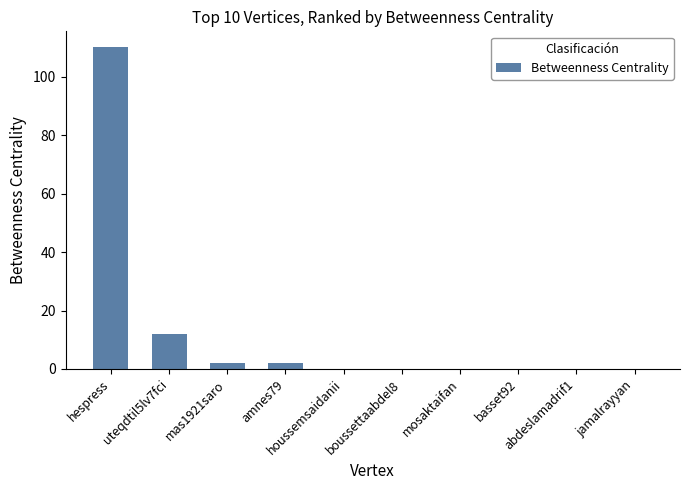

What is the maximum value shown in the chart?

110